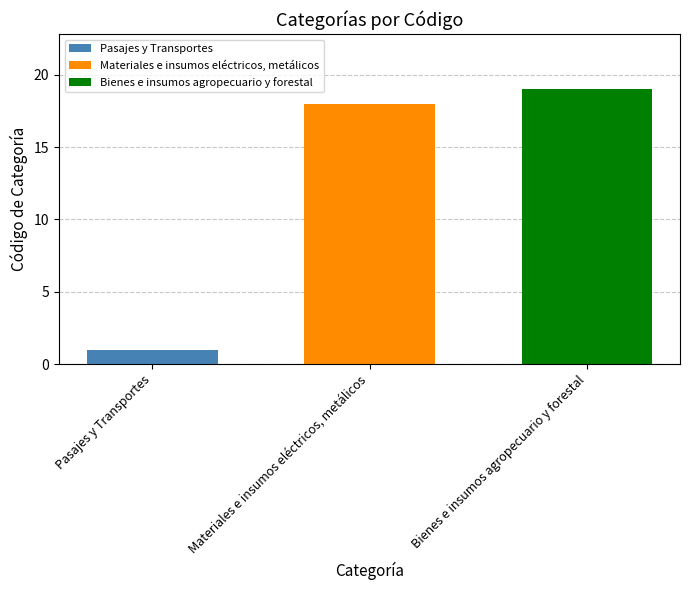

List the labels in order of Pasajes y Transportes value, smallest first.

Materiales e insumos eléctricos, metálicos